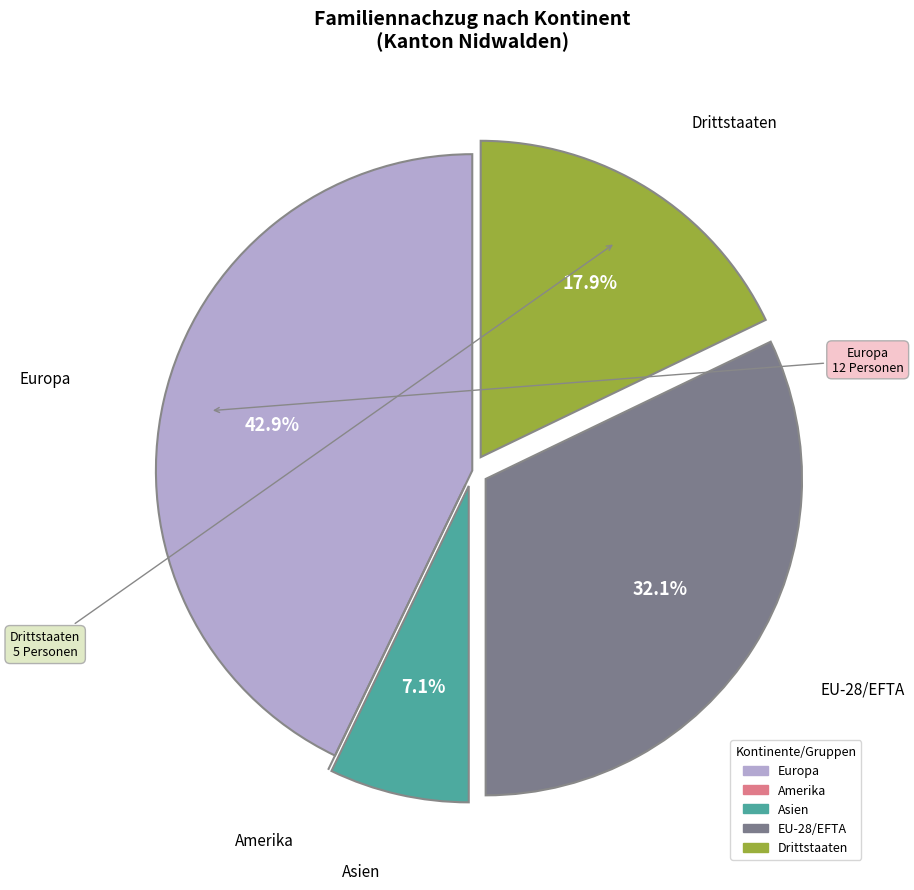

Approximately how many times larger is the value at EU-28/EFTA compared to Drittstaaten?

1.8